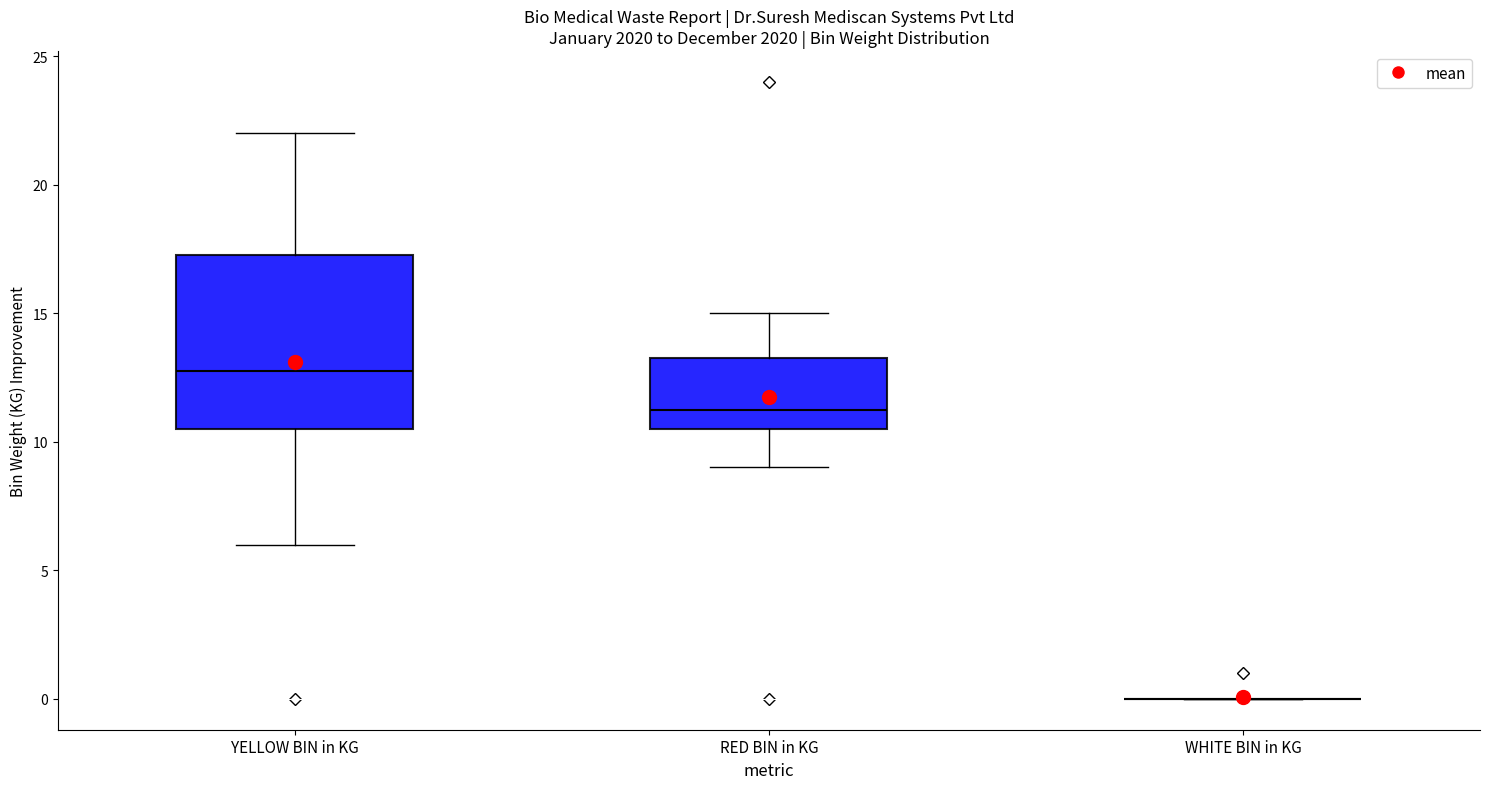

Where does the upper whisker of the box for RED BIN in KG end on the y-axis? The values are not printed on the chart, so give them approximately, as read against the axis.

15.0